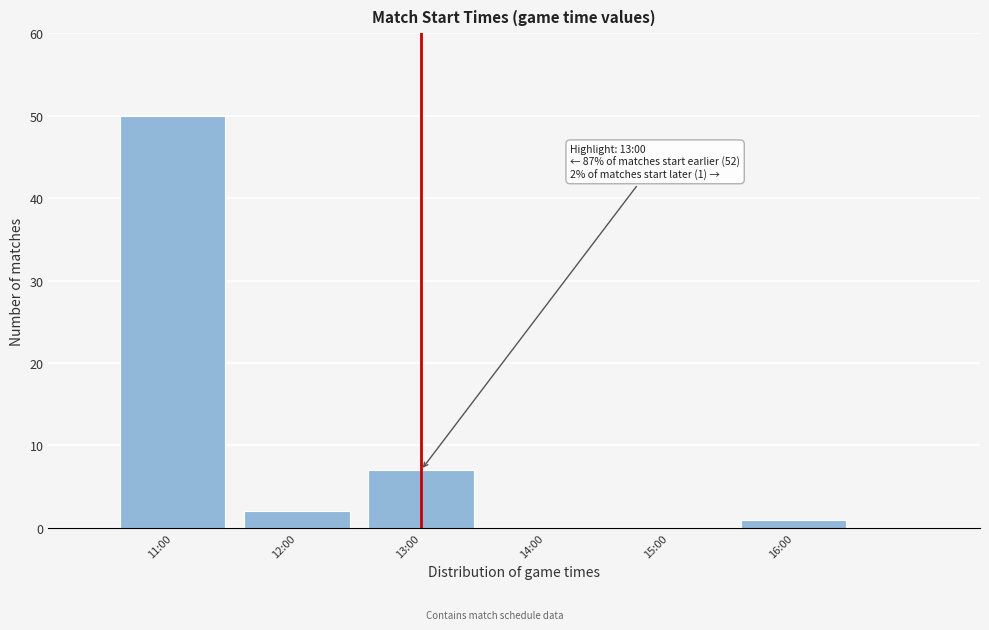

Reading right to left, list all the values displayed in this chart.

16:00=1	15:00=0	14:00=0	13:00=7	12:00=2	11:00=50